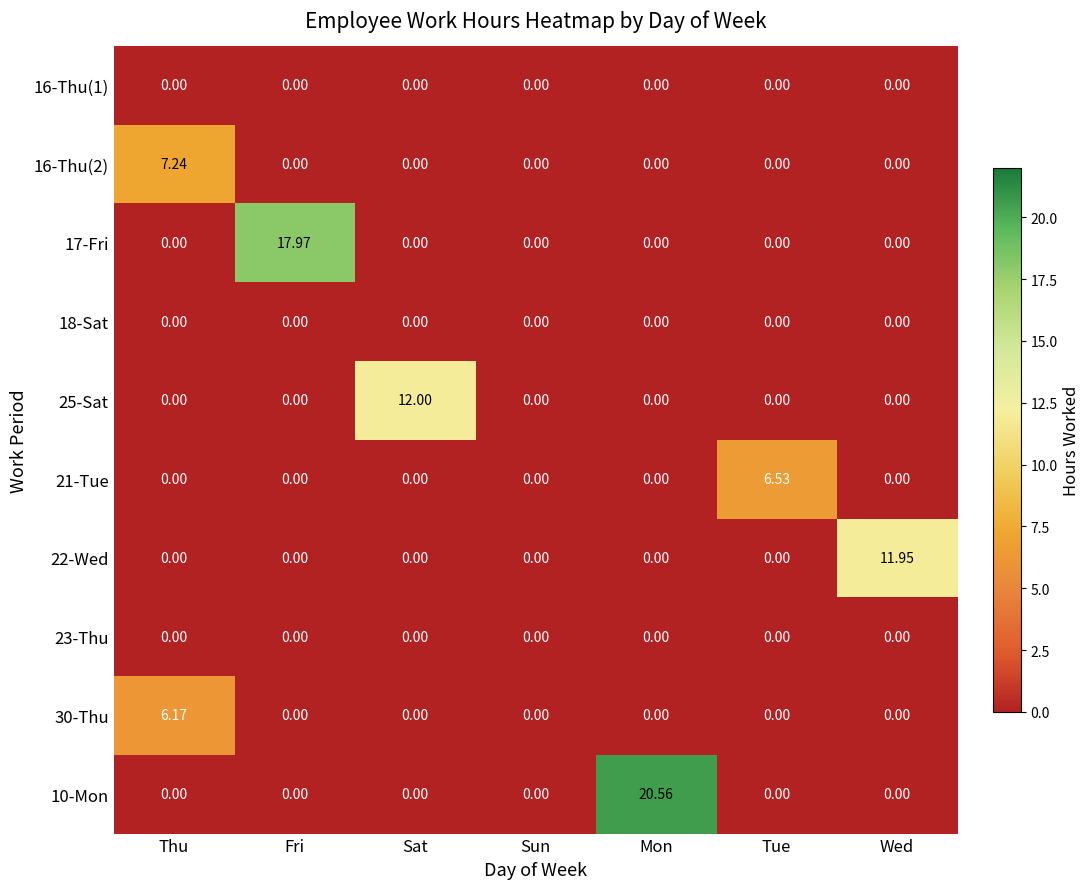

At which category is the sum across all series the highest?

Mon